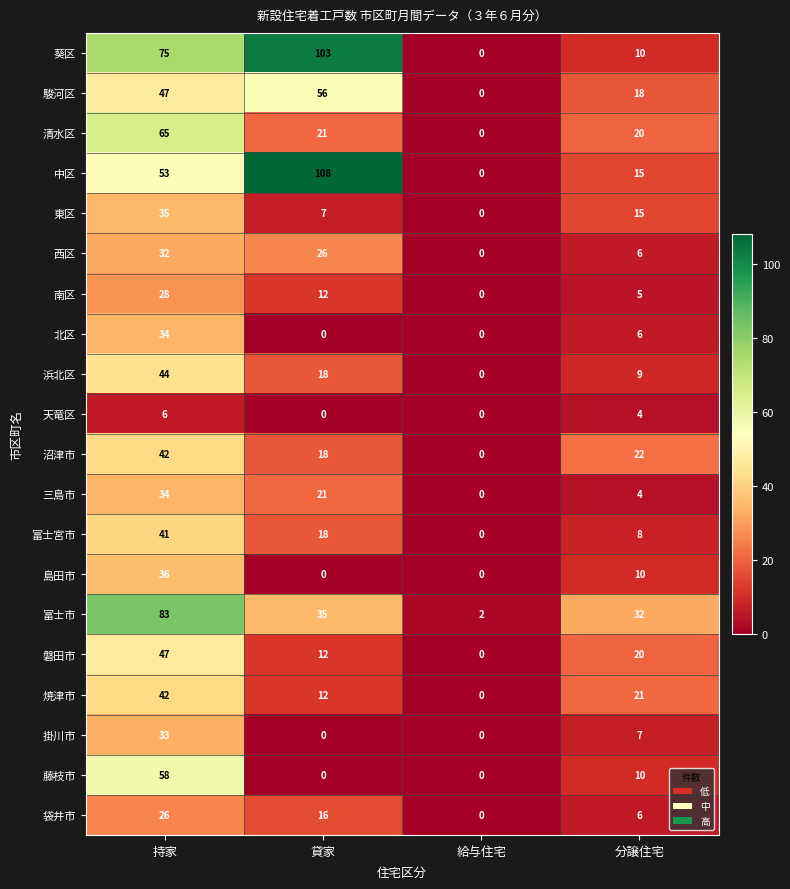

True or false: 掛川市 has a value of 33 at 持家.

True